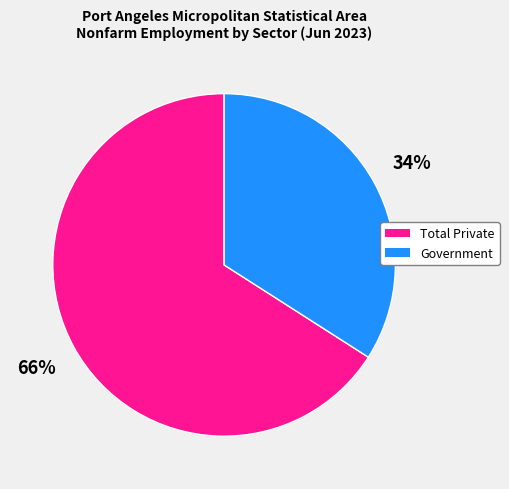

Which slice is the largest?

Total Private